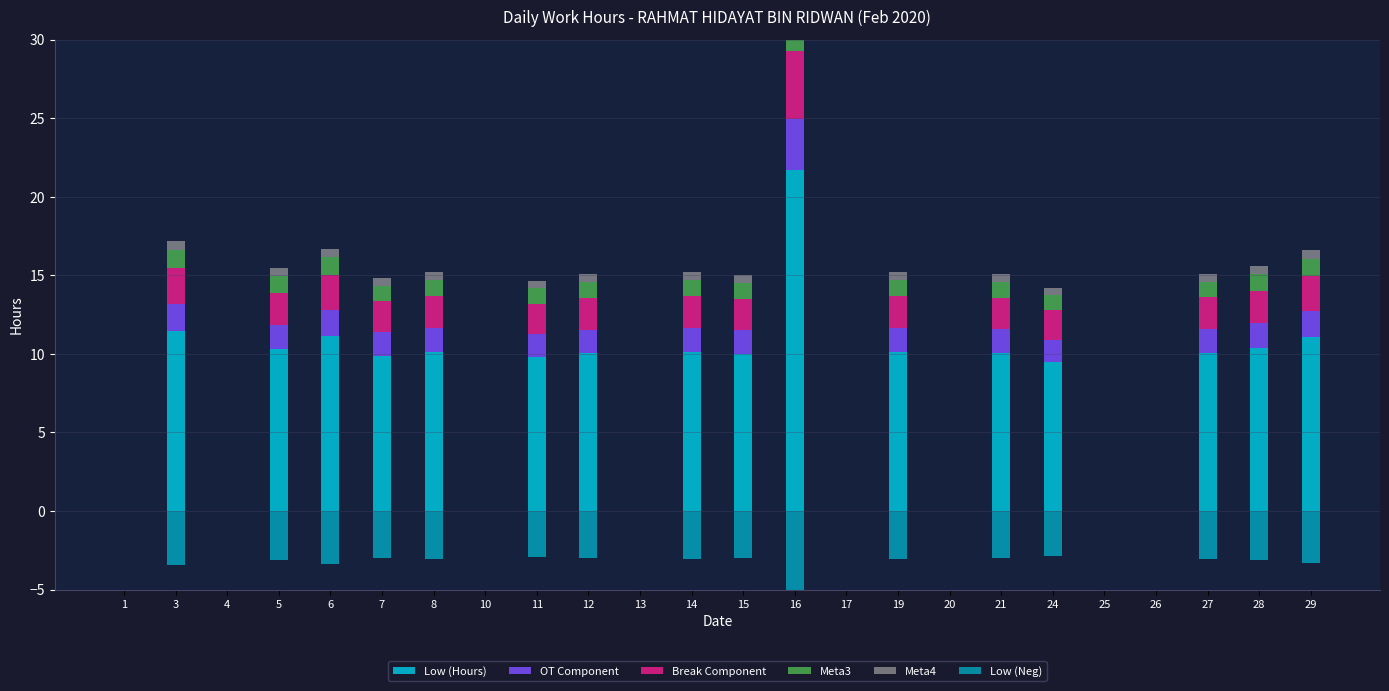

Between 11 and 13, which series saw the biggest shift?

Low (Hours)